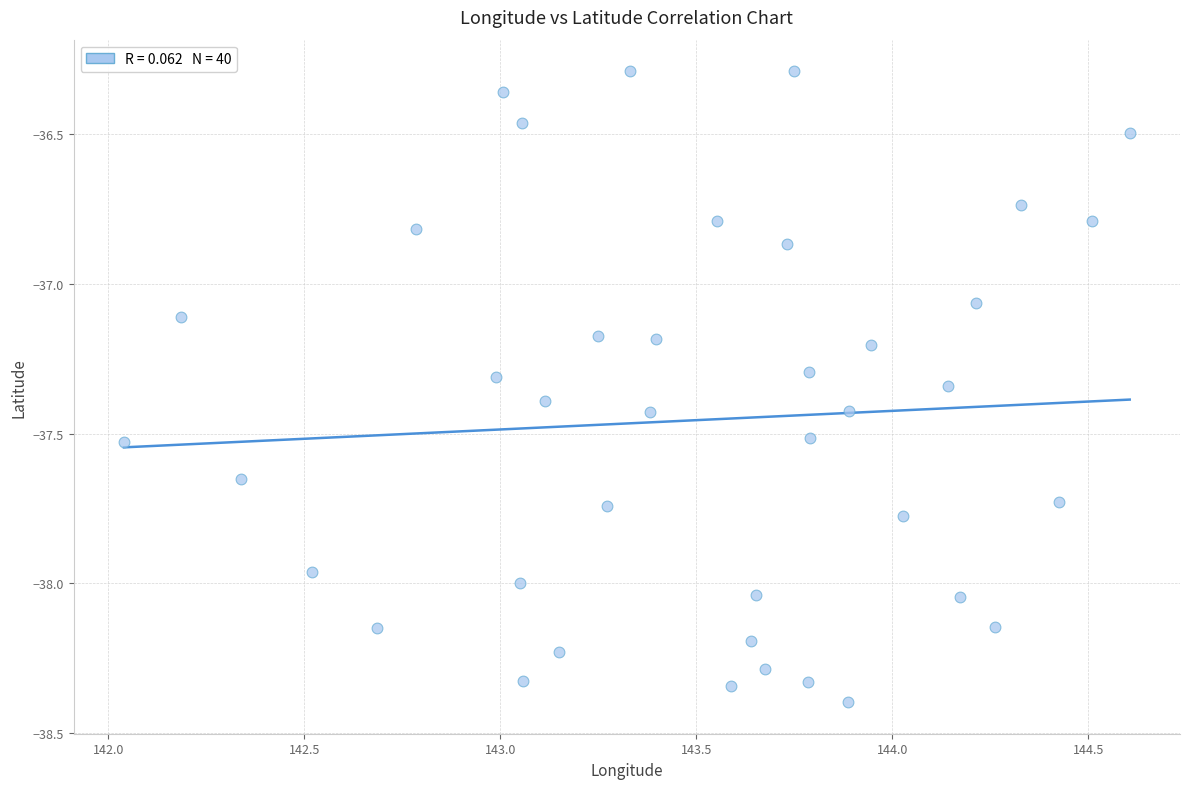

What is the range of Y values (max minus min)?

2.1